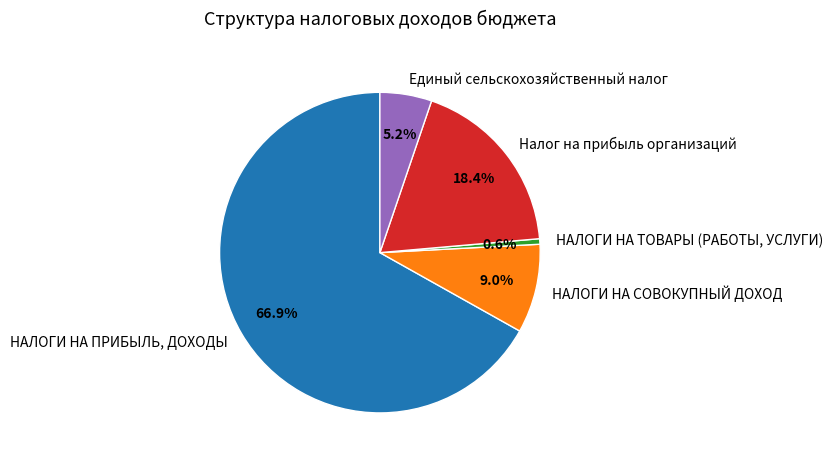

Combined, do Налог на прибыль организаций and Единый сельскохозяйственный налог account for over 50%?

No